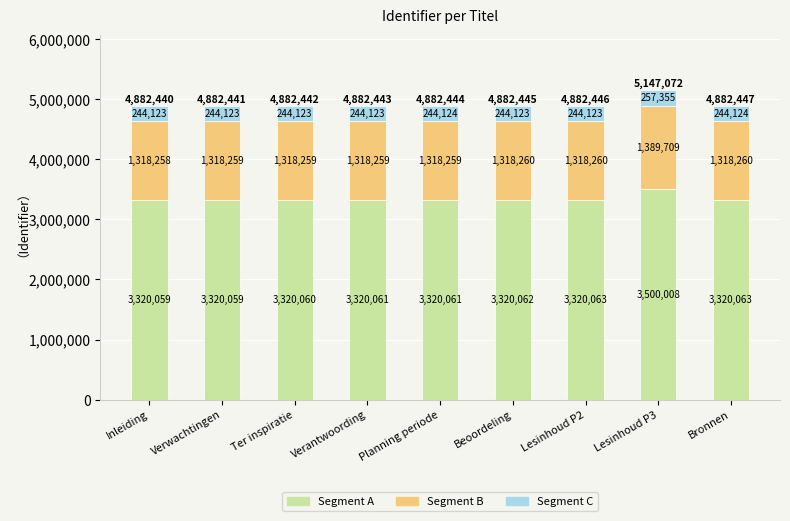

Reading left to right, transcribe the values for Segment A.

3320059	3320059	3320060	3320061	3320061	3320062	3320063	3500008	3320063